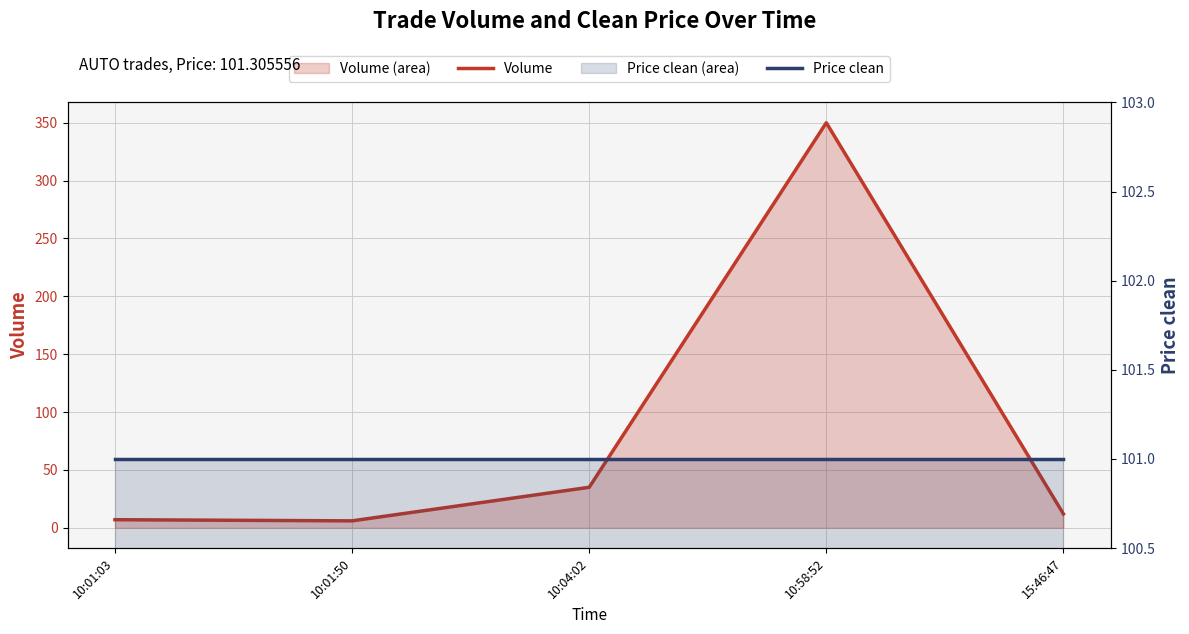

List the series in order of their overall mean, lowest first.

Volume, Price clean